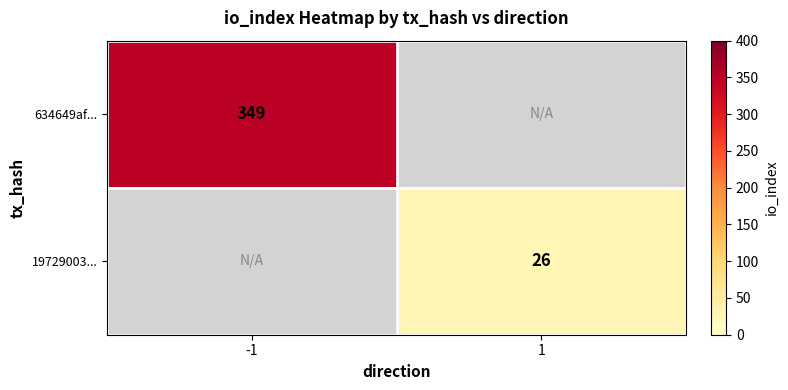

Count the number of categories in the chart.

2